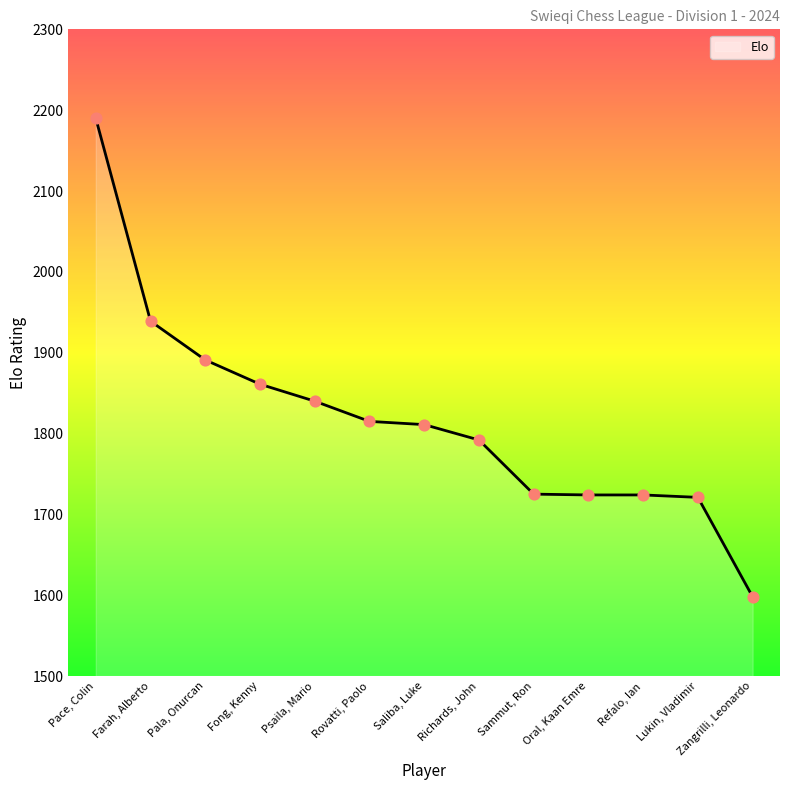

Which has a higher value, Farah, Alberto or Pace, Colin?

Pace, Colin